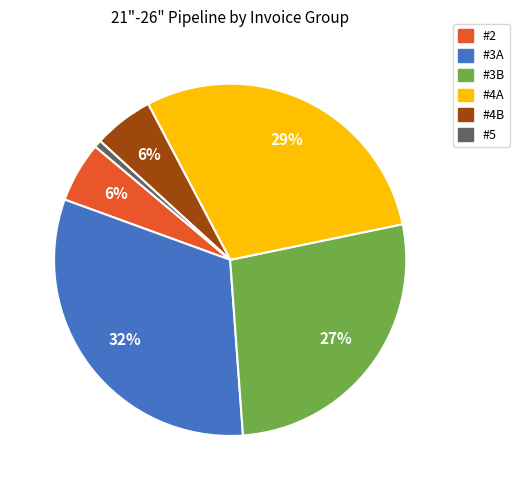

Is there any slice that represents more than half of the pie?

No